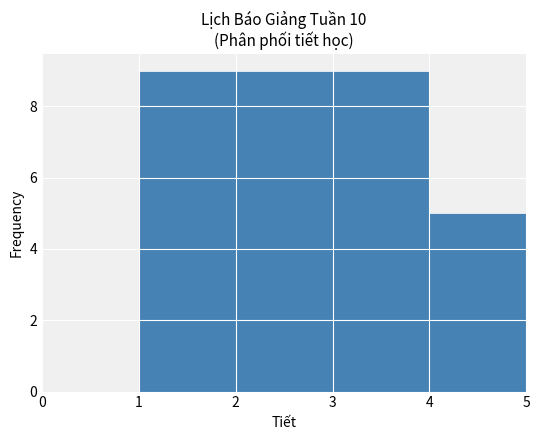

Reading left to right, list every bar in this chart as the range it spans on the x-axis followed by its height. The values are not printed on the chart, so give them approximately, as read against the axis.

0 to 1: 0
1 to 2: 9
2 to 3: 9
3 to 4: 9
4 to 5: 5